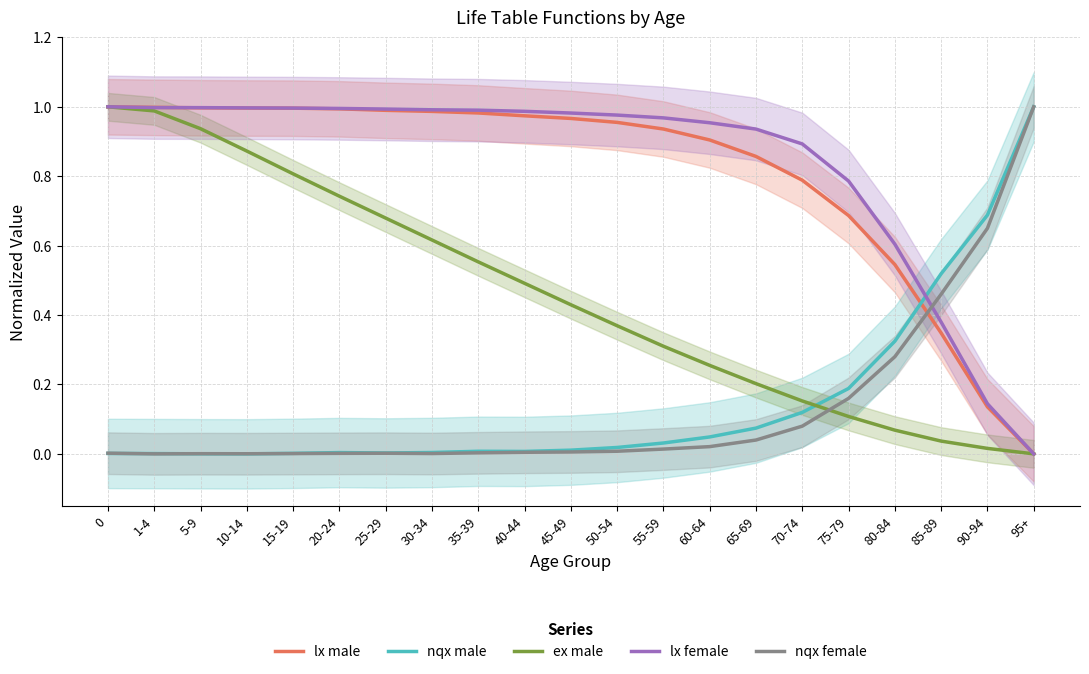

In nqx male, how many points are lower than both neighbors (excluding endpoints)?

3